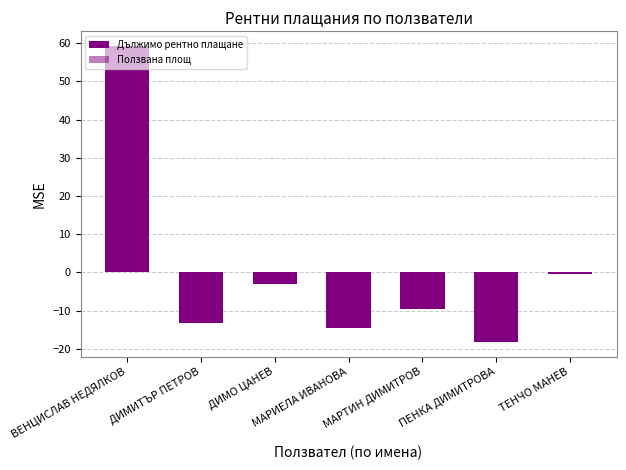

Rank the series by their average value, from lowest to highest.

Дължимо рентно плащане, Ползвана площ